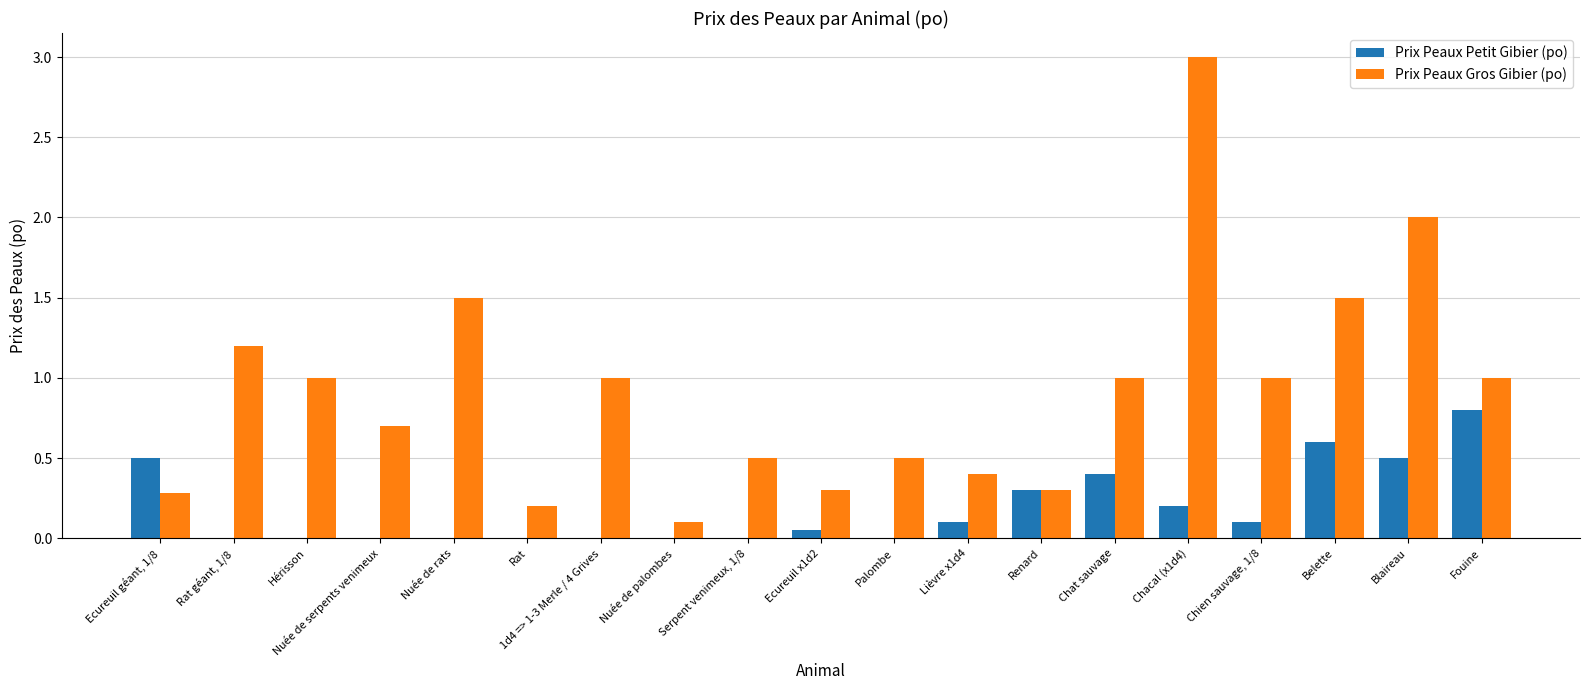

Are the bars horizontal?

No